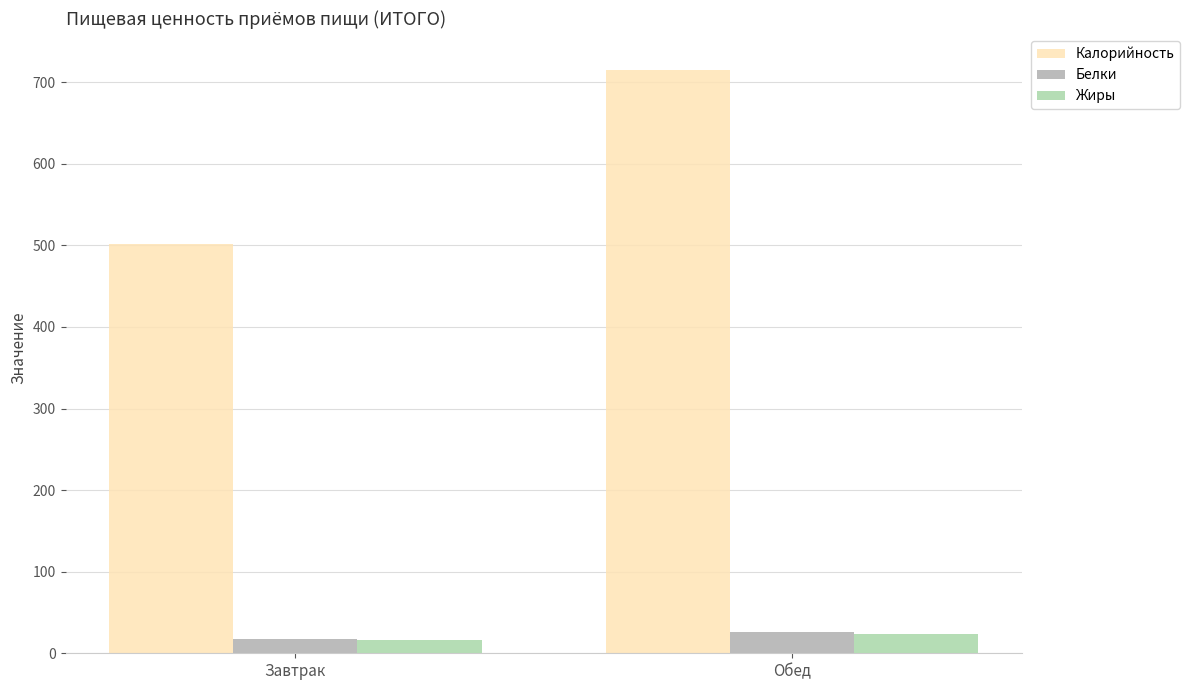

Where is Калорийность nearest to the value 608?

Завтрак